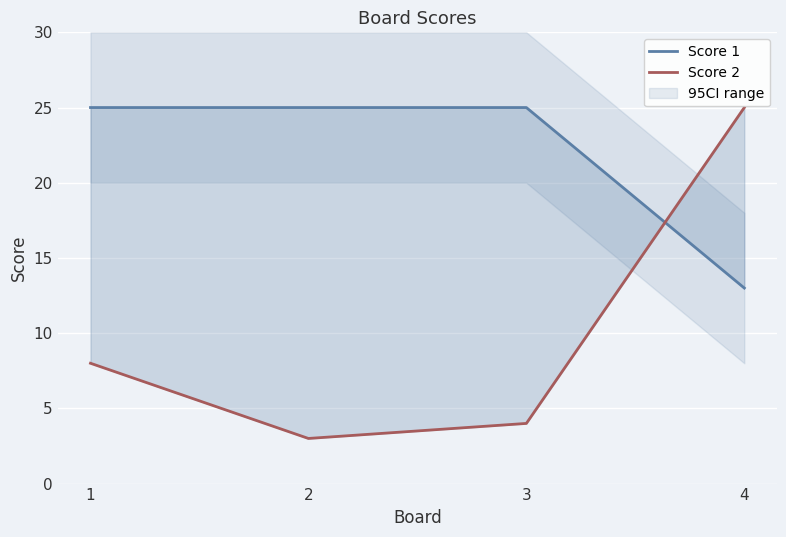

Where is Score 2 nearest to the value 14?

1